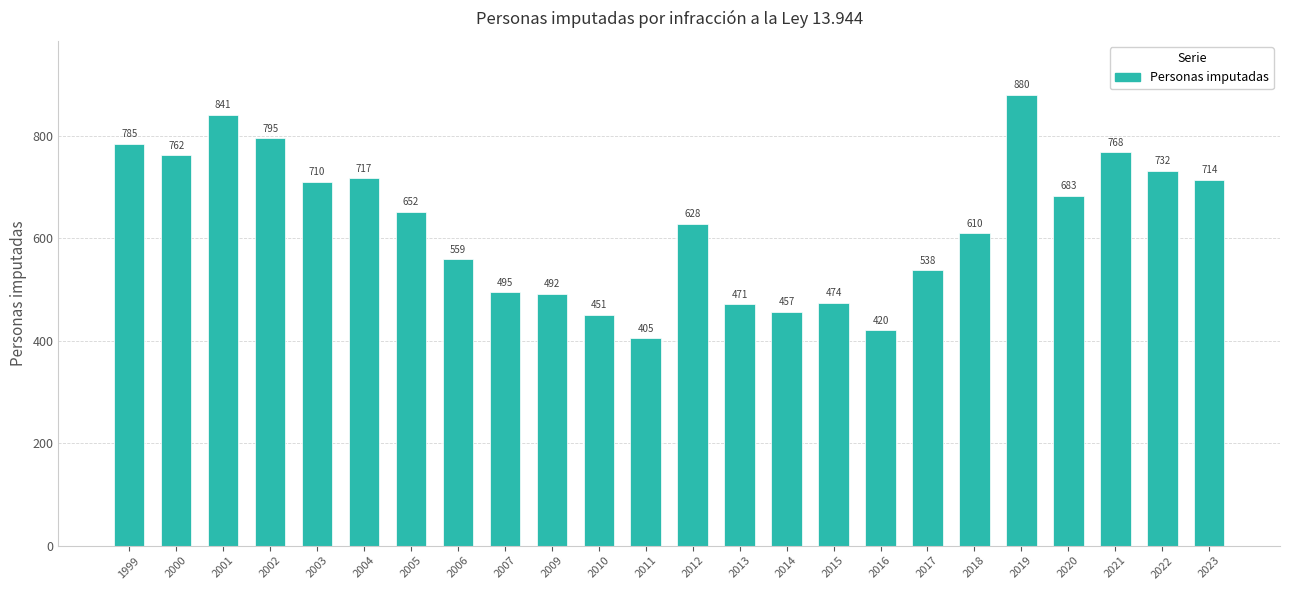

How many bars are there in total?

24